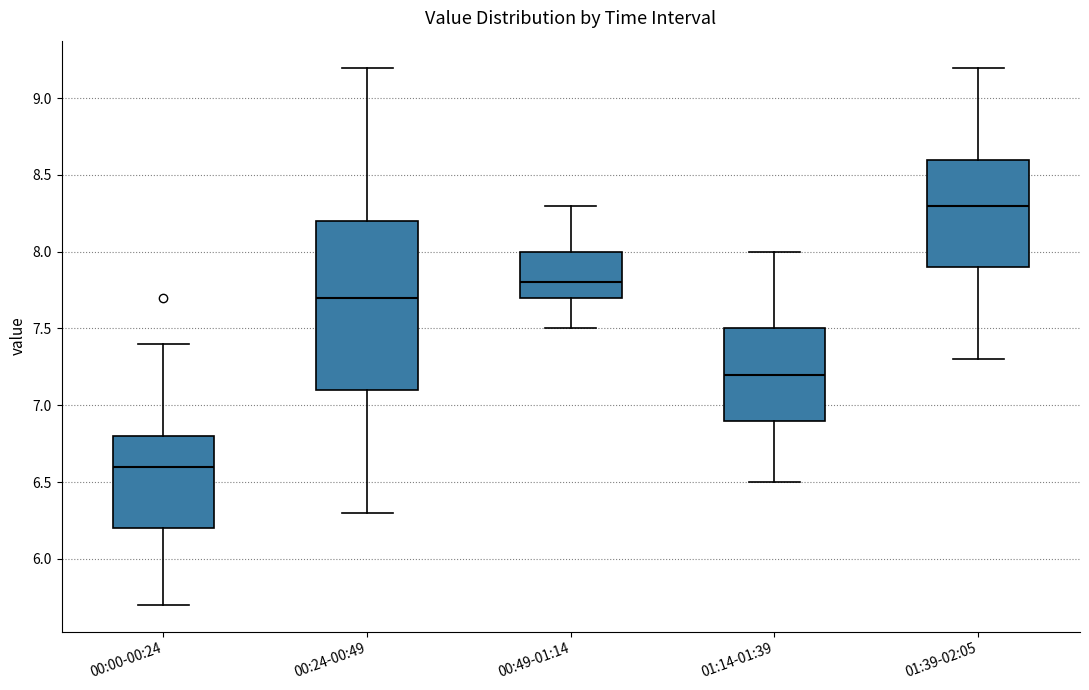

Which box's median line is the highest?

01:39-02:05